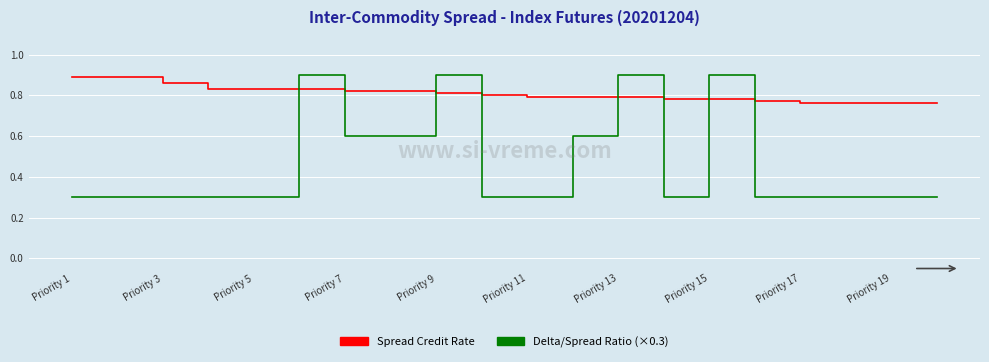

Which series has the largest total across all categories?

Spread Credit Rate